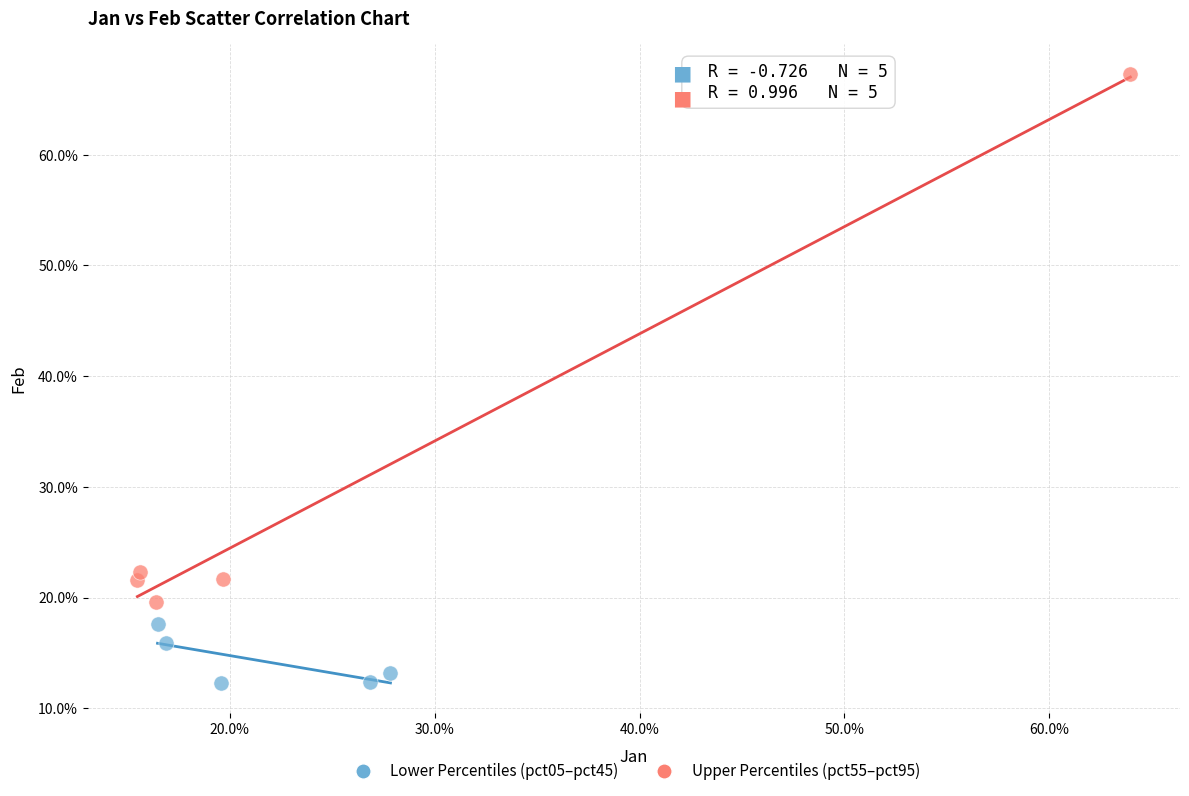

What are all the series names shown in the legend?

Lower Percentiles (pct05–pct45), Upper Percentiles (pct55–pct95)